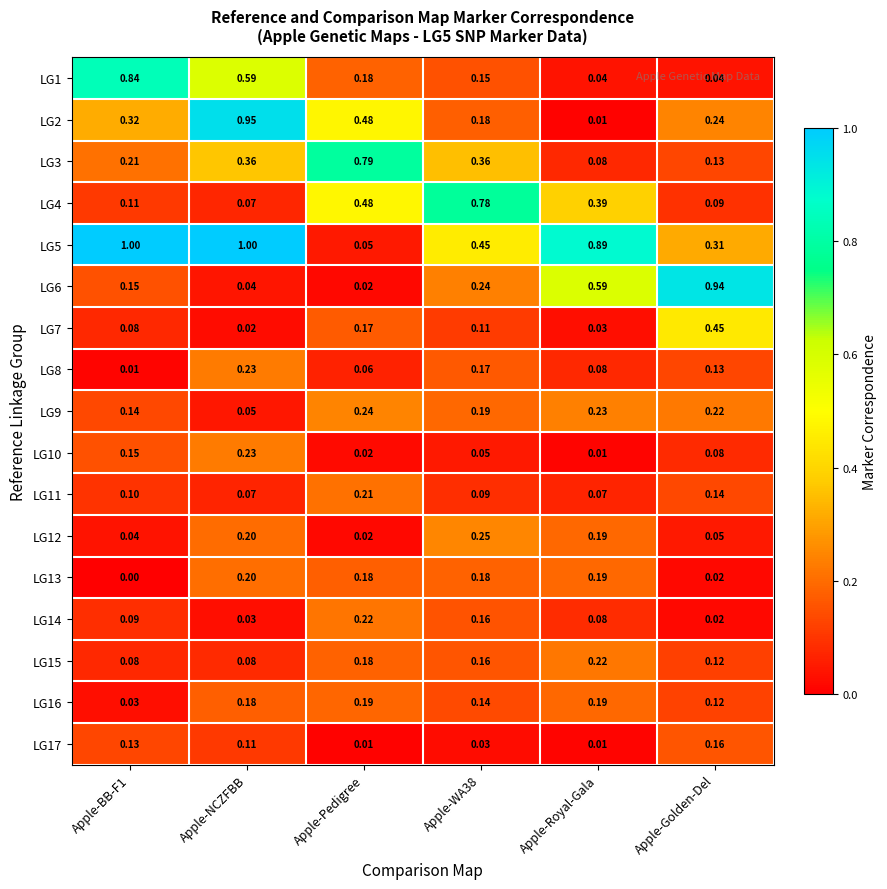

Which series has the largest total across all categories?

LG5